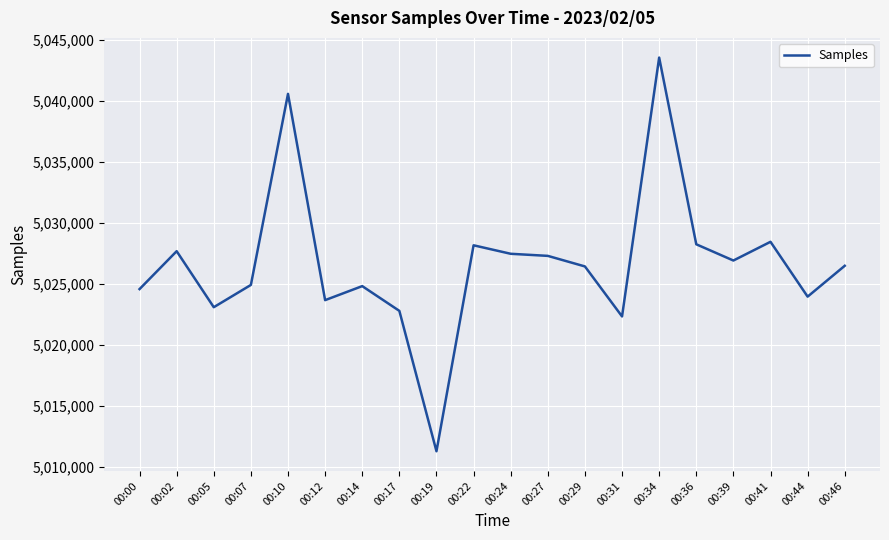

At which category does the data reach its first local peak?

00:02